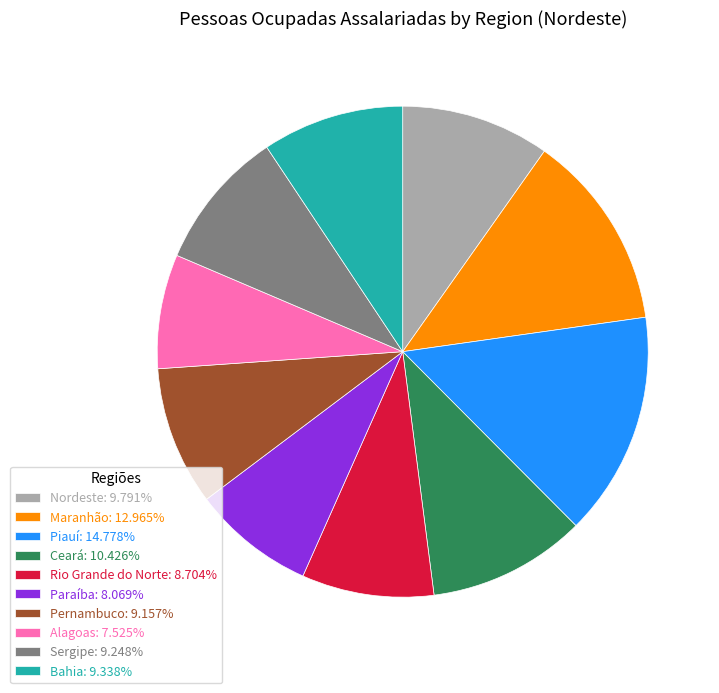

How many segments does this pie chart have?

10